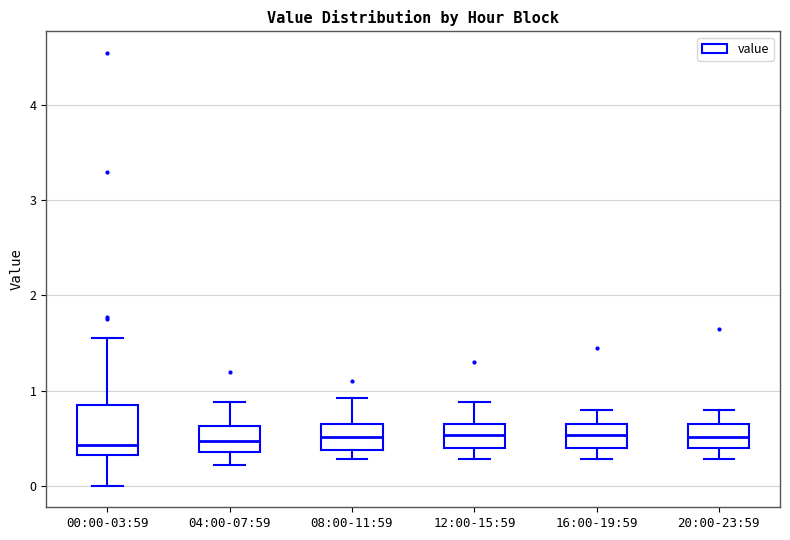

Reading left to right, transcribe this box plot: for each box, give where its median line is, the range the box spans, and where its two whiskers end, as read against the y-axis. The values are not printed on the chart, so give them approximately, as read against the axis.

00:00-03:59: median 0.4, box 0.3 to 0.9, whiskers 0.0 to 1.6
04:00-07:59: median 0.5, box 0.4 to 0.6, whiskers 0.2 to 0.9
08:00-11:59: median 0.5, box 0.4 to 0.7, whiskers 0.3 to 0.9
12:00-15:59: median 0.5, box 0.4 to 0.7, whiskers 0.3 to 0.9
16:00-19:59: median 0.5, box 0.4 to 0.7, whiskers 0.3 to 0.8
20:00-23:59: median 0.5, box 0.4 to 0.7, whiskers 0.3 to 0.8